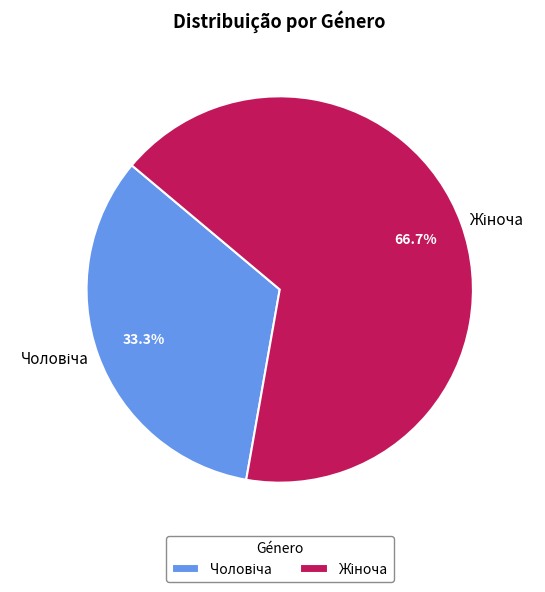

Is there any slice that represents more than half of the pie?

Yes